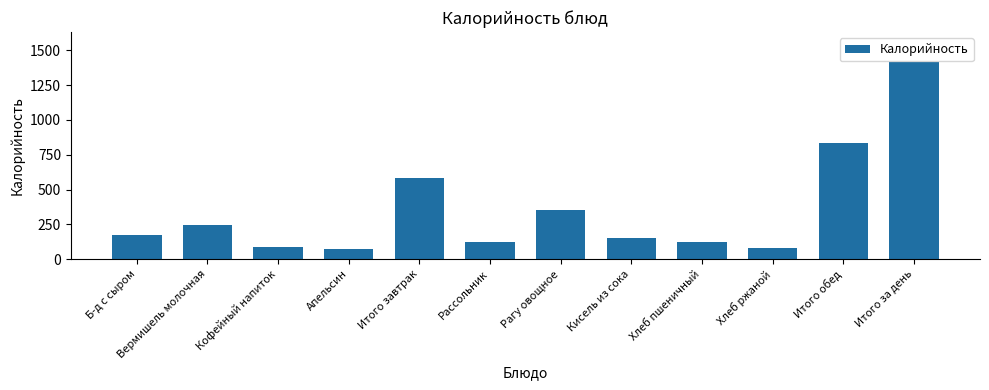

What is the difference between the second highest and minimum values?

757